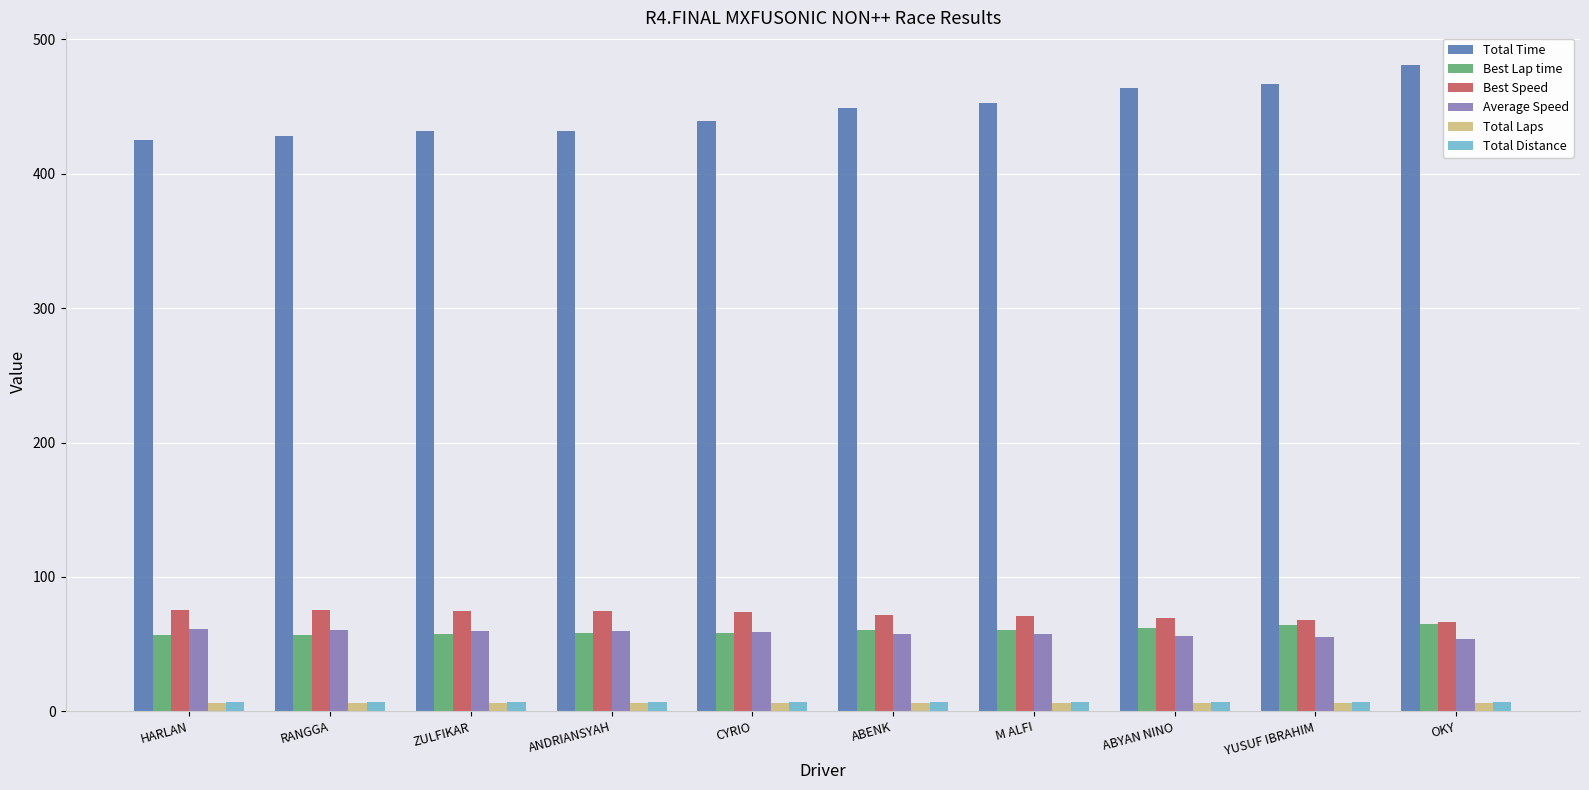

True or false: Average Speed has a value of 90.5 at M ALFI.

False